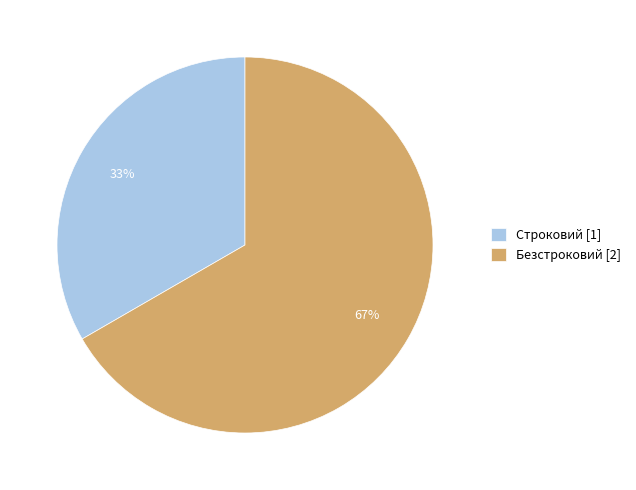

Rank the categories by value from lowest to highest.

Строковий, Безстроковий